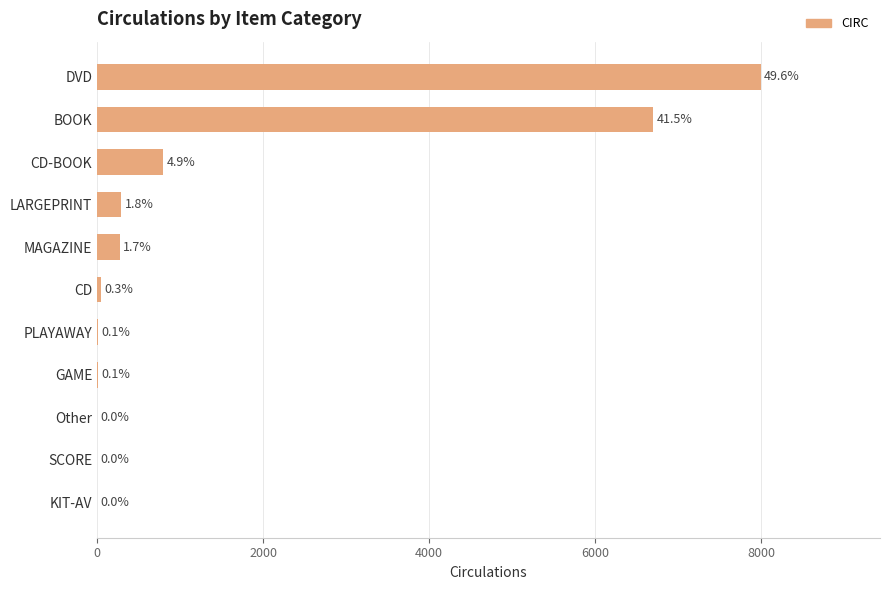

Are the bars horizontal?

Yes